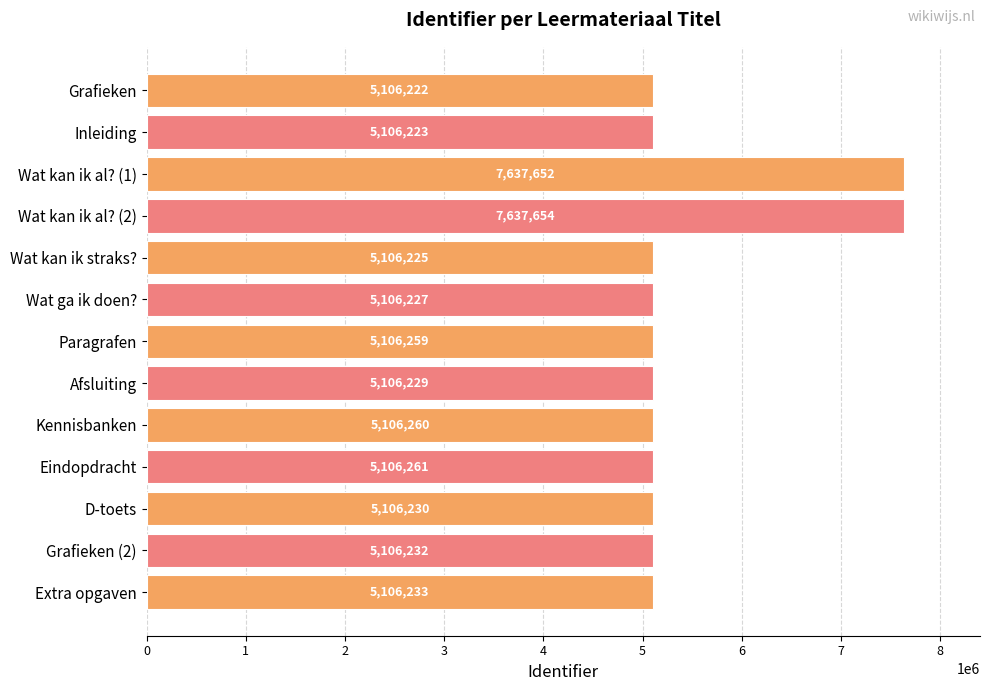

Reading bottom to top, transcribe all the data shown in this chart.

5106233	5106232	5106230	5106261	5106260	5106229	5106259	5106227	5106225	7637654	7637652	5106223	5106222